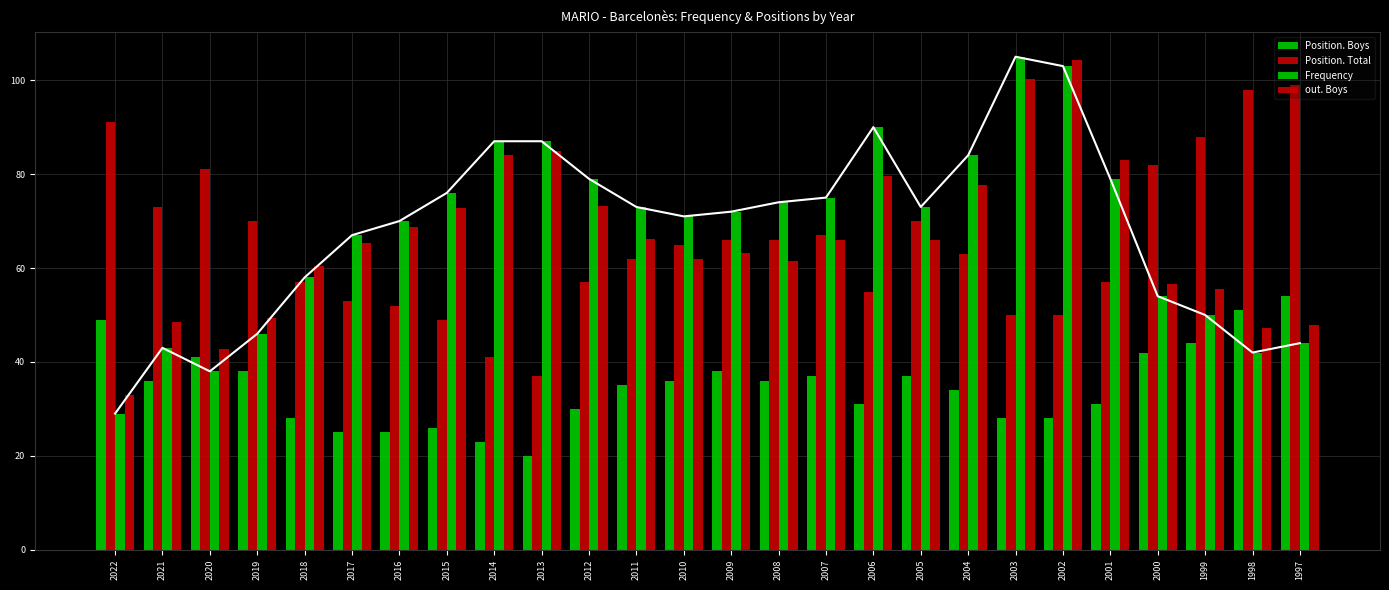

Which series has the largest range (max minus min)?

Frequency